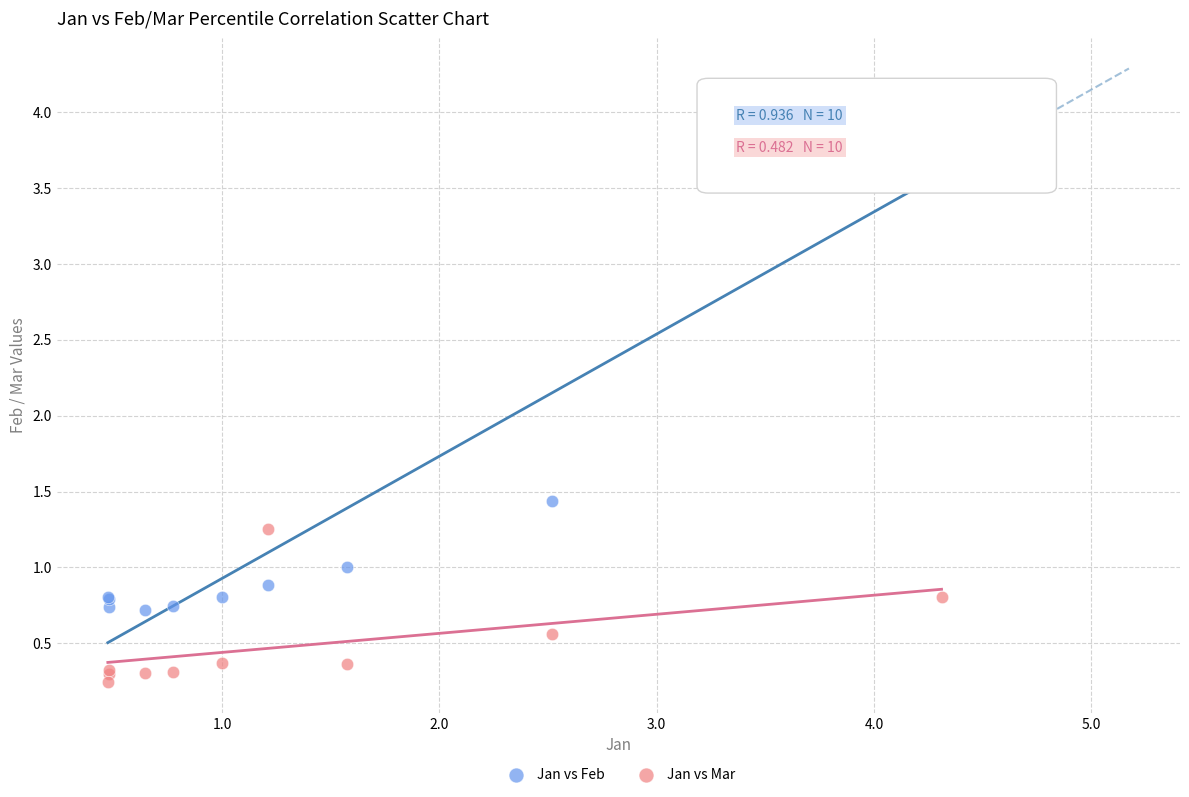

Which series has the widest spread of Y values?

Jan vs Feb